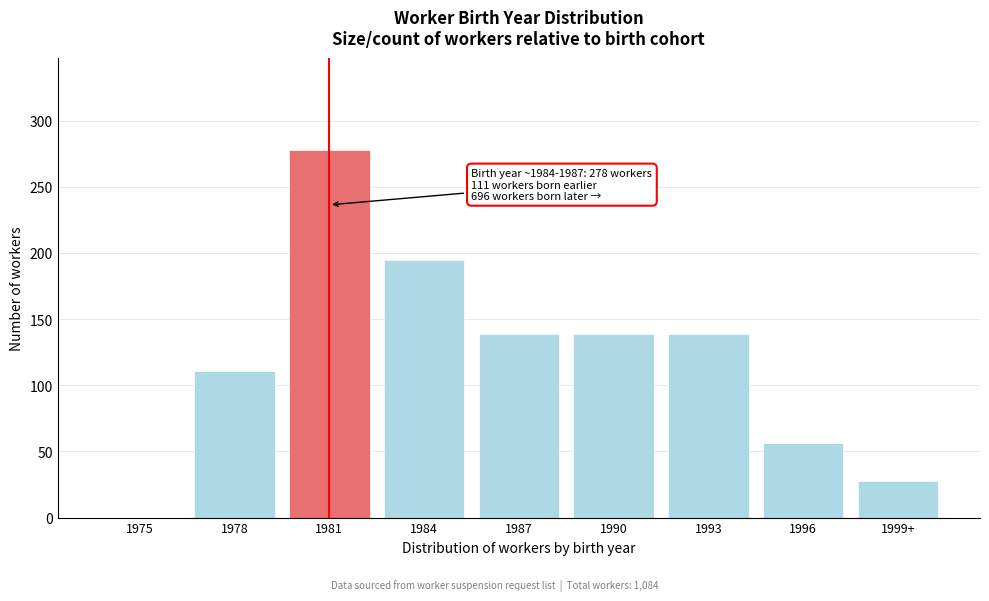

Reading left to right, extract all data points from this chart.

1975=0	1978=111	1981=278	1984=195	1987=139	1990=139	1993=139	1996=56	1999+=28